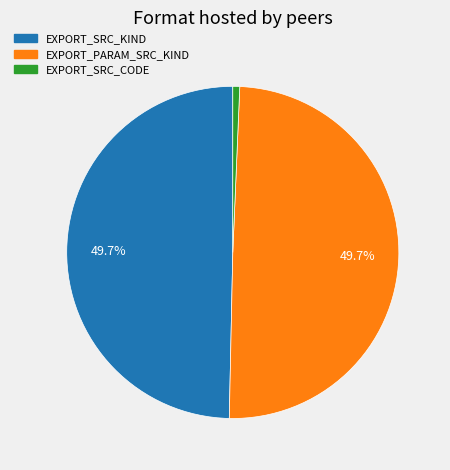

To the nearest percent, what is the combined percentage of EXPORT_SRC_KIND and EXPORT_PARAM_SRC_KIND?

99%